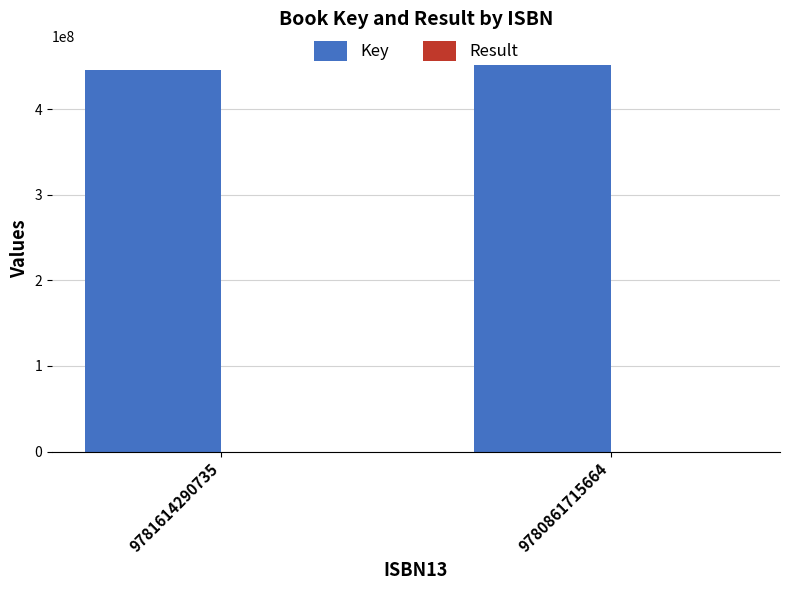

What is the maximum value shown in the chart?

451425201